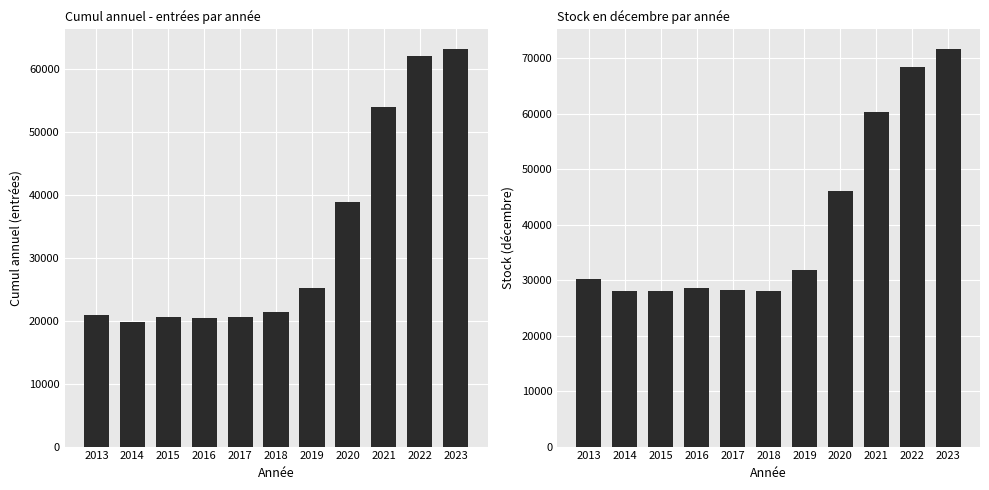

List the series in order of their overall mean, highest first.

Stock (décembre), Cumul annuel (entrées)